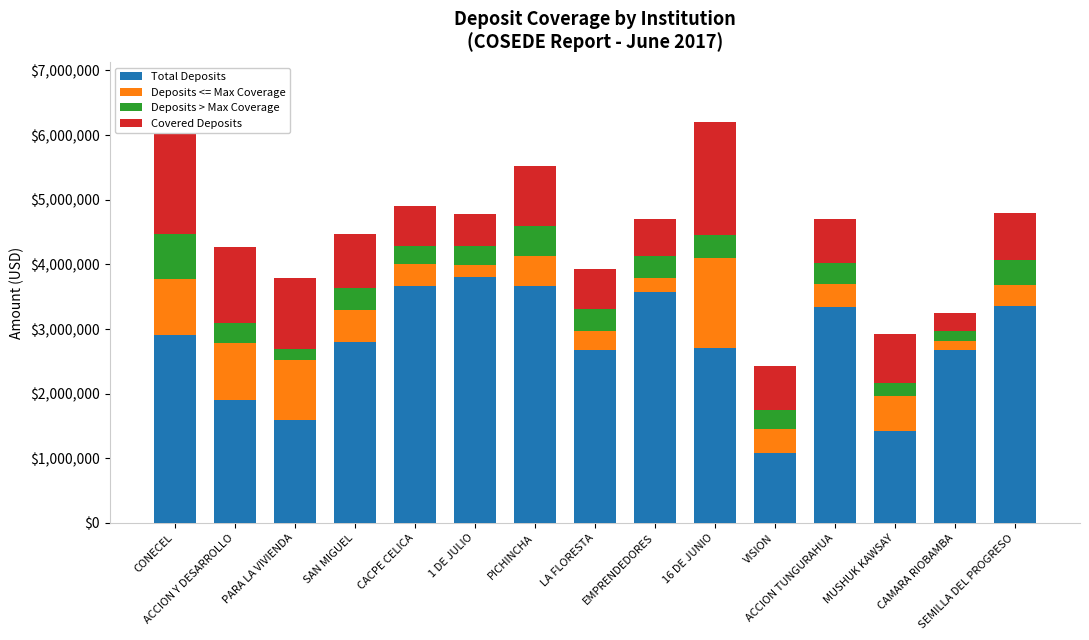

What is the highest value of the Total Deposits series?

3808027.2